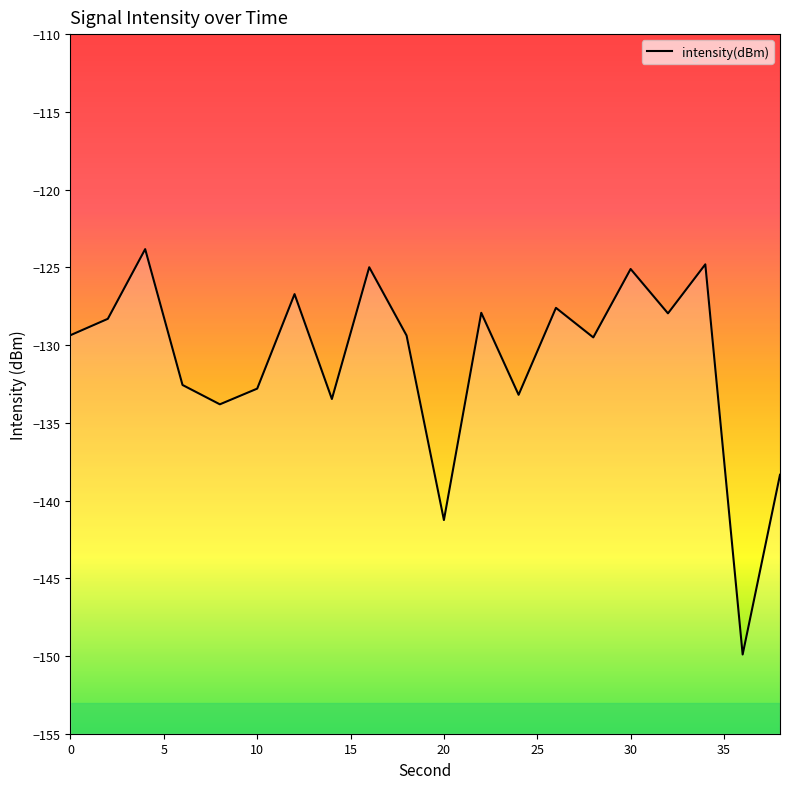

How many series are shown in this chart?

1